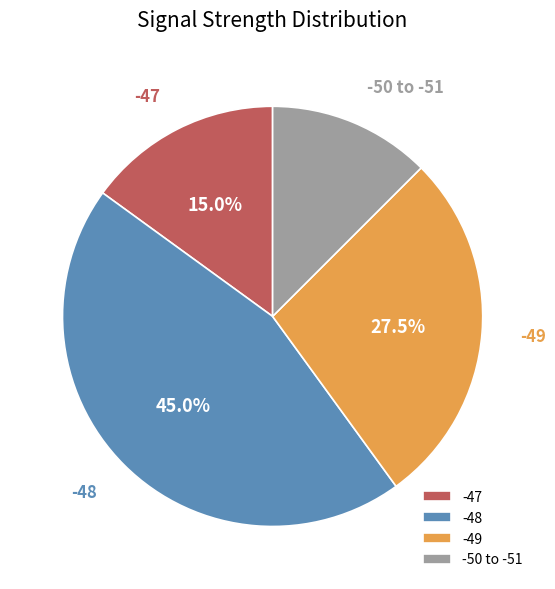

Is there a majority slice in this chart?

No